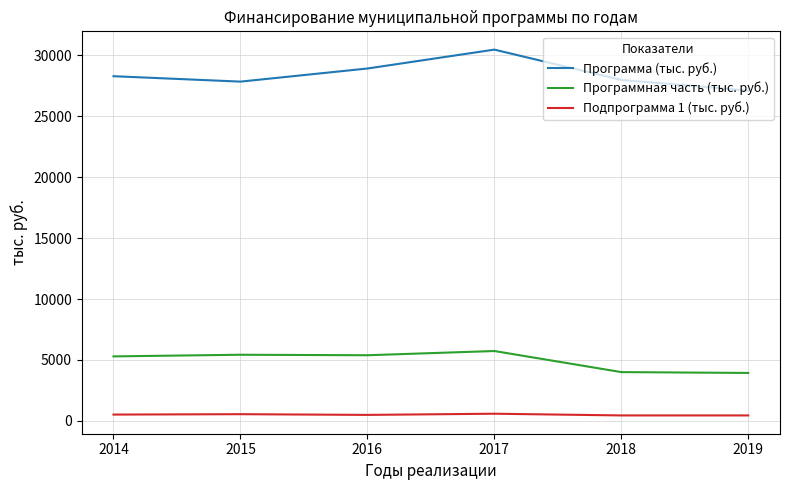

Is it true that Программа (тыс. руб.) equals 12092.3 at 2018?

False